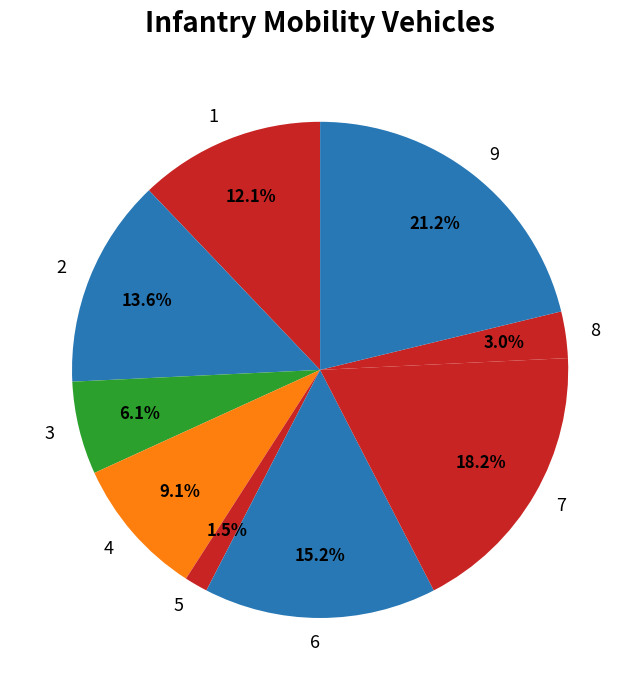

What percentage is the 8 slice, to the nearest percent?

3%